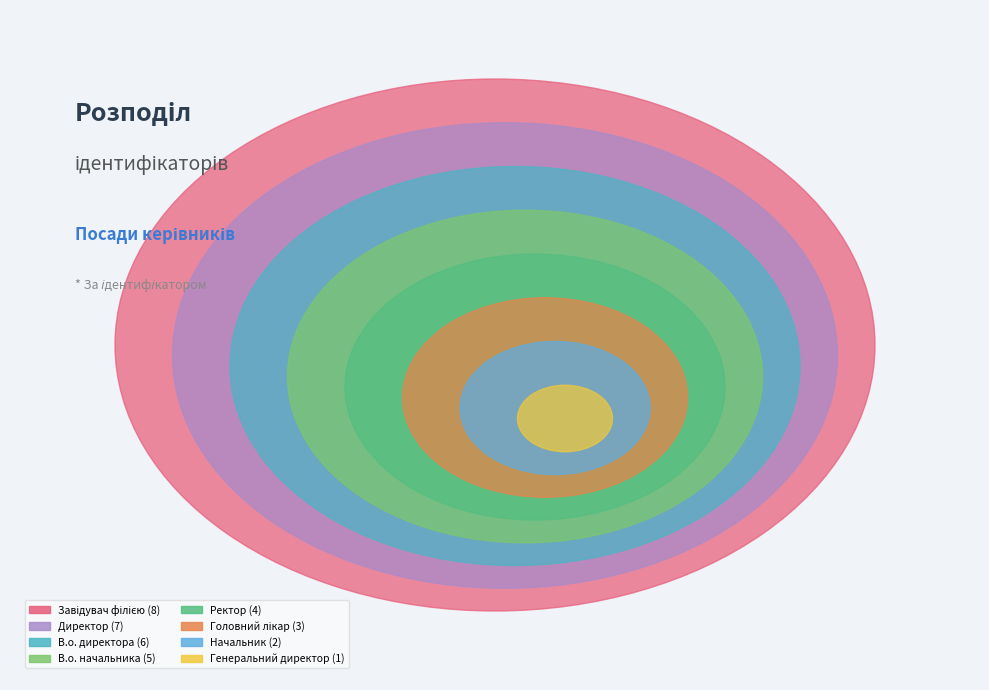

Combined, what portion of the pie is Генеральний директор and В.о. директора?

19.4%